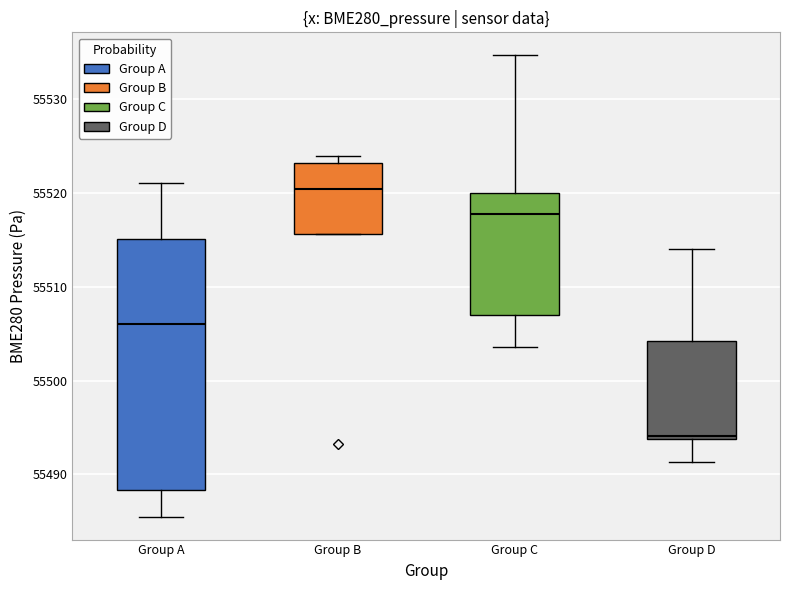

Comparing the boxes themselves (not the whiskers), which one is the tallest?

Group A